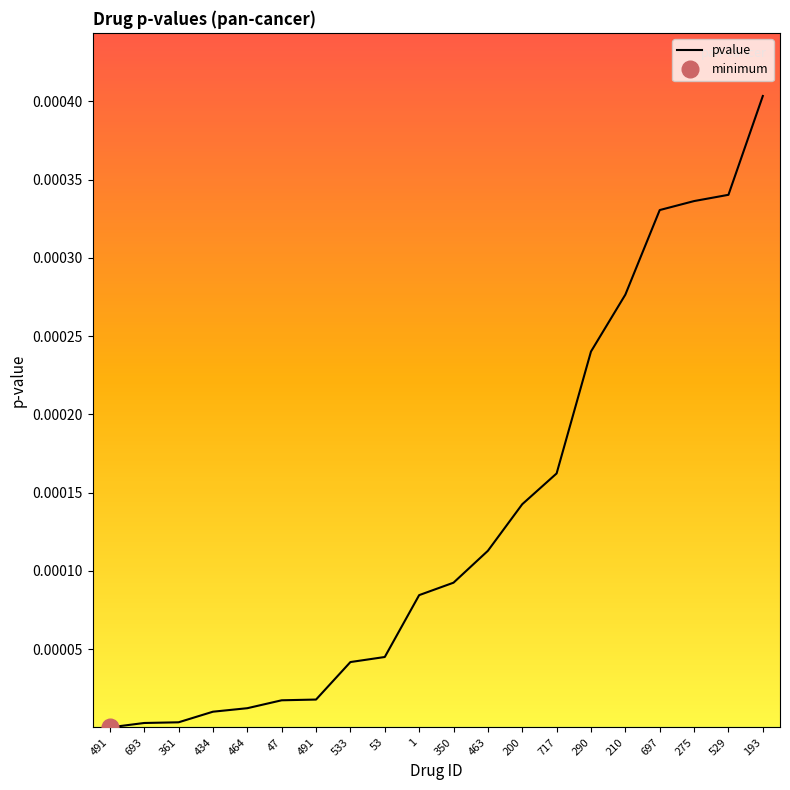

Reading left to right, extract all data points from this chart.

491=0.0	693=0.0	361=0.0	434=0.0	464=0.0	47=0.0	491=0.0	533=0.0	53=0.0	1=0.0	350=0.0	463=0.0	200=0.0	717=0.0	290=0.0	210=0.0	697=0.0	275=0.0	529=0.0	193=0.0